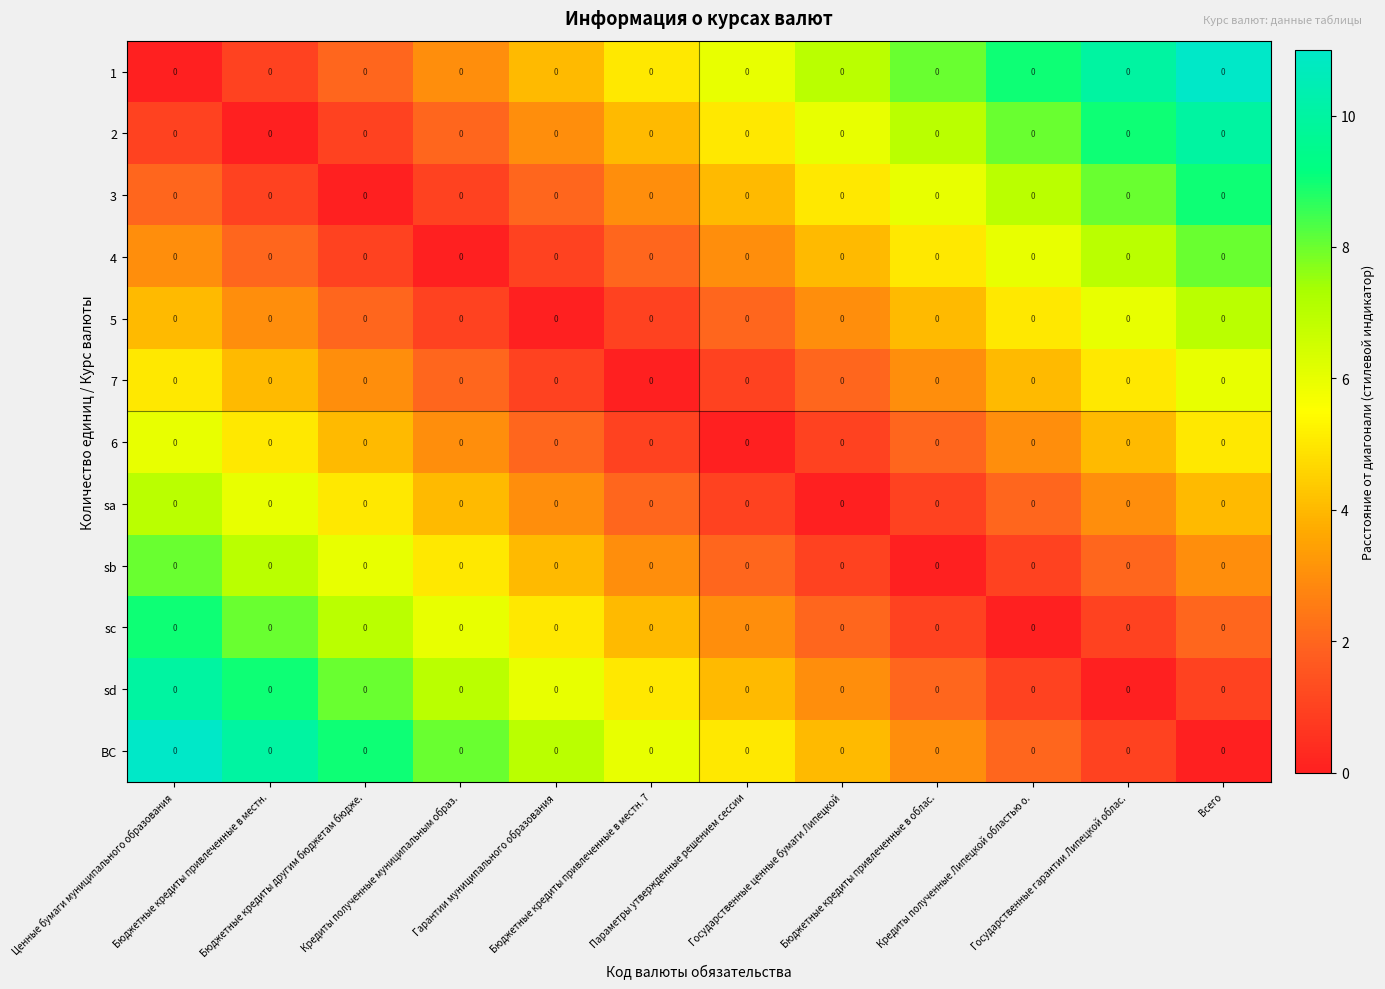

How many values in the sb series are below 3?

5